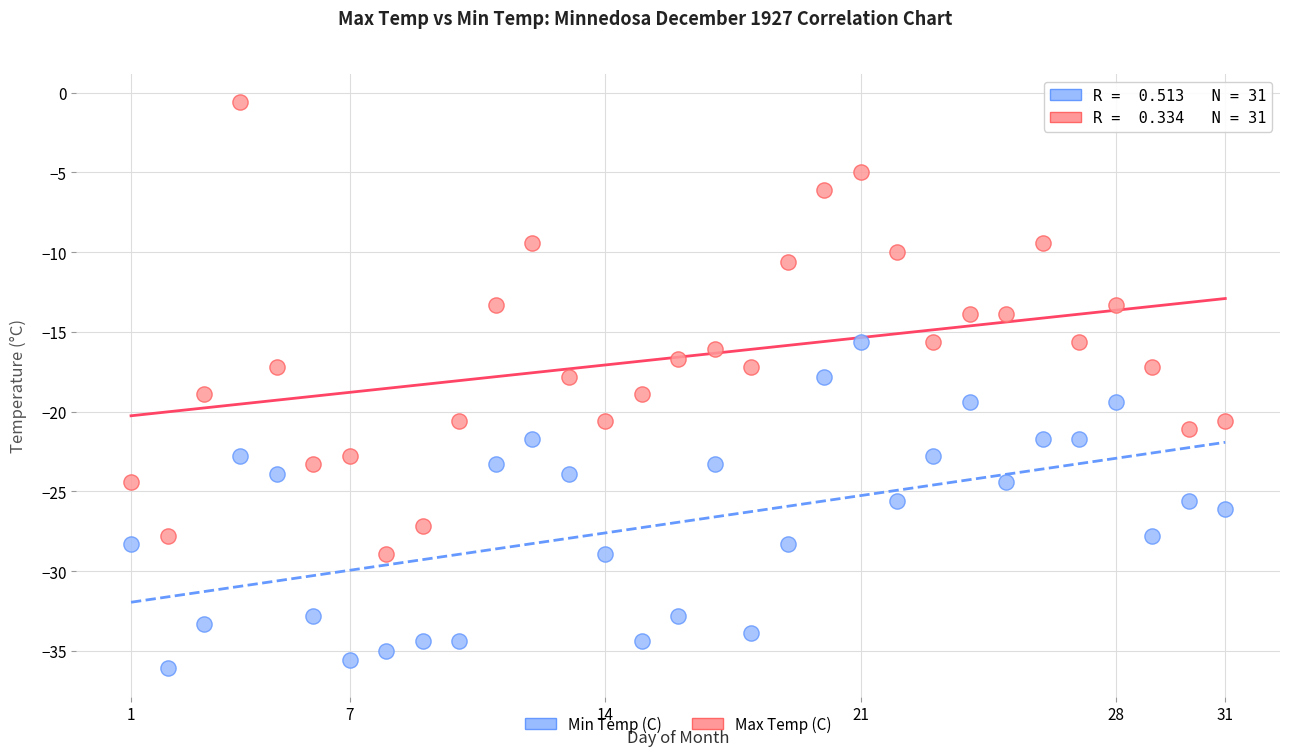

Which series contains the lowest Y value?

Min Temp (C)